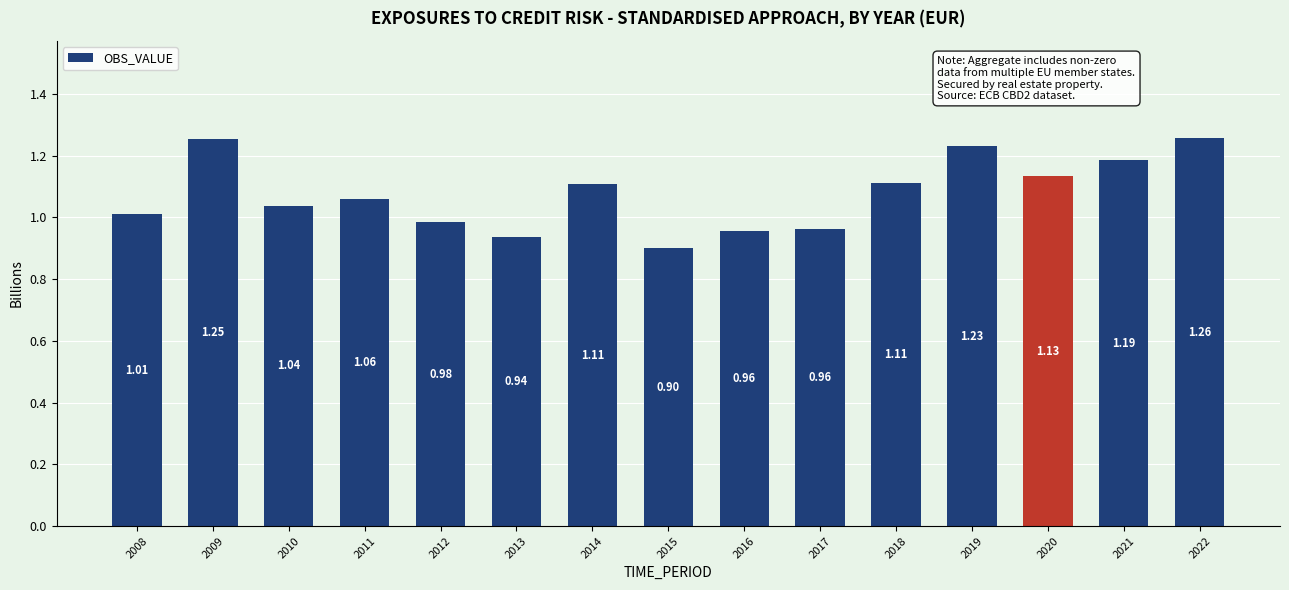

What is the difference between the second highest and second lowest values?

0.3